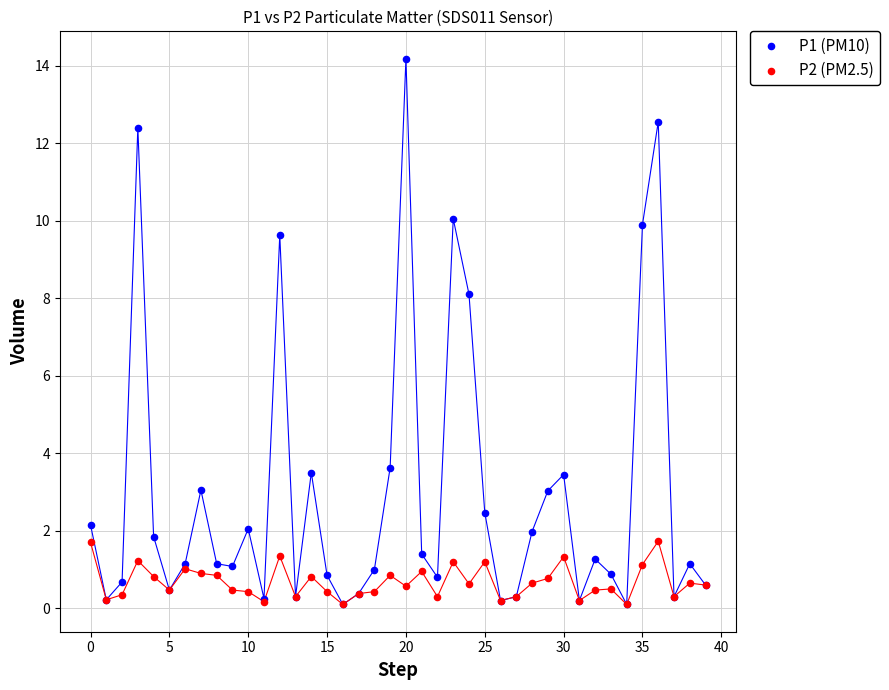

Across all series, what Y value is closest to 7?

8.1